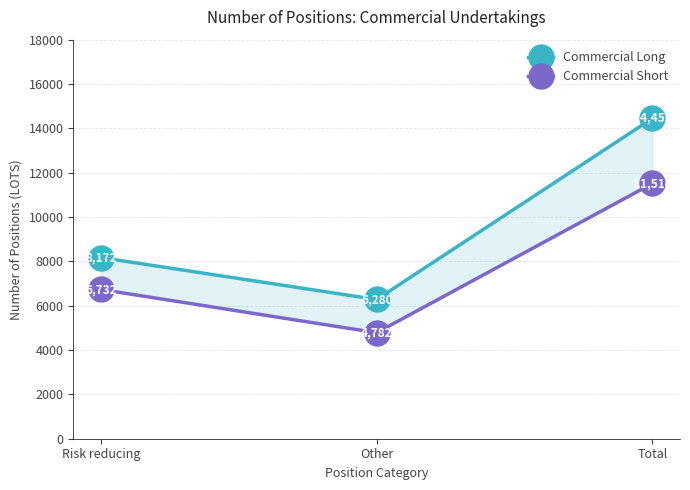

Which category has the highest value in the Commercial Long series?

Total